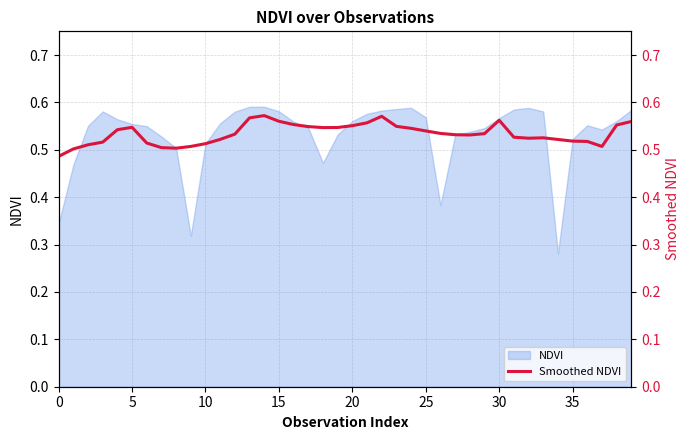

What is the sum of the values at 14 and 20?

1.1